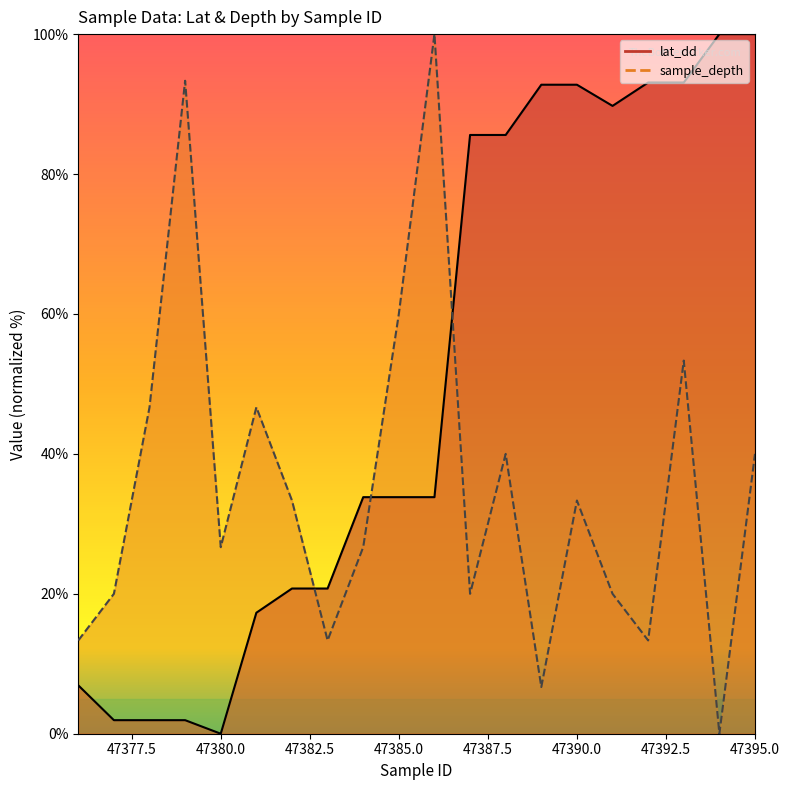

What is the sum of the sample_depth values at 47392 and 47381?

60.0